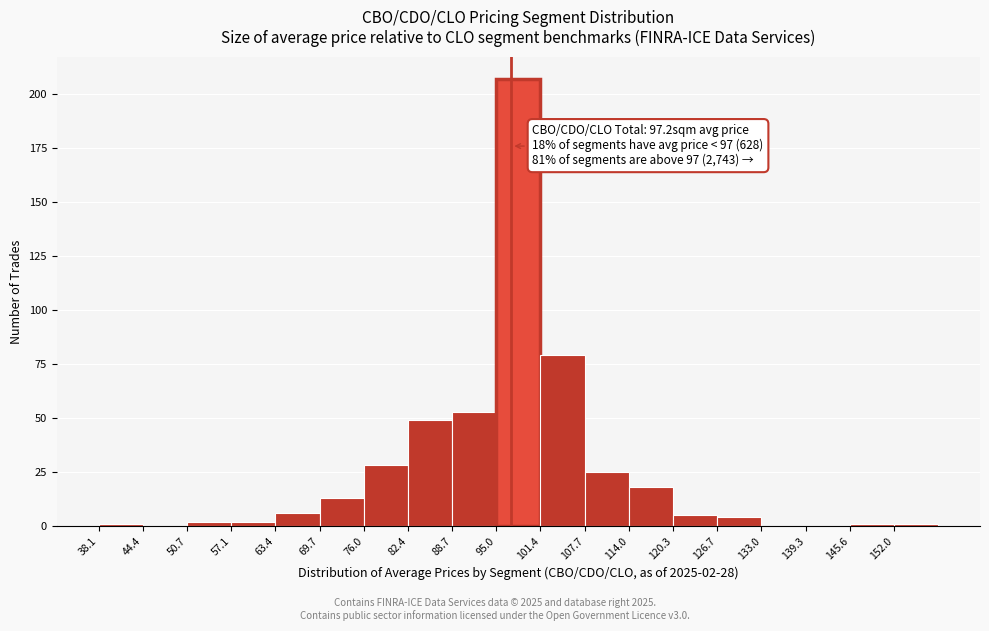

Over which range of the x-axis is the bar tallest?

95 to 101